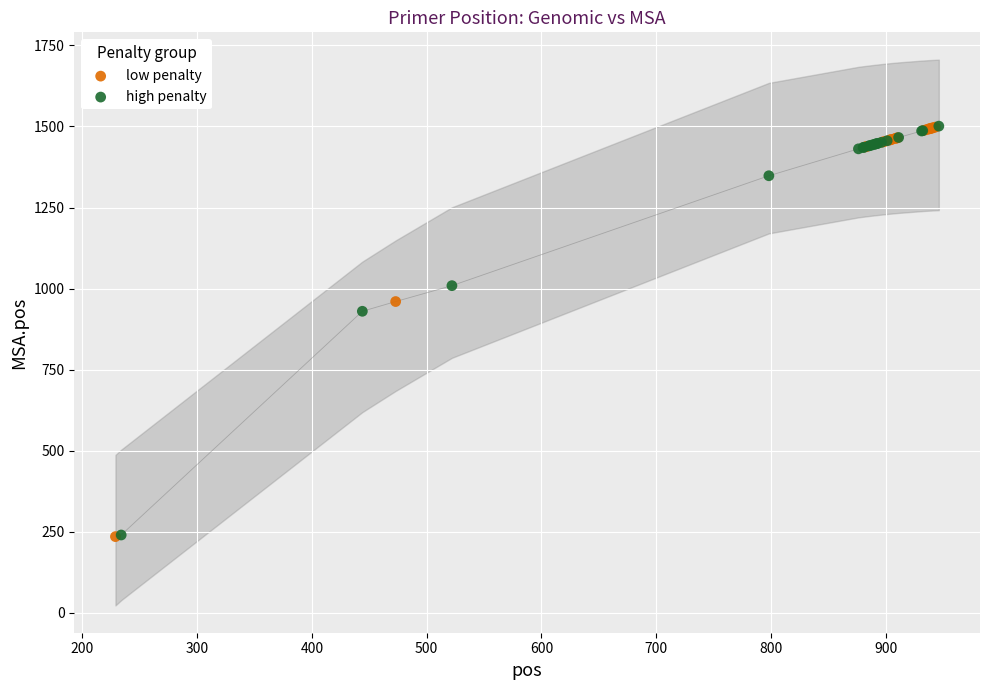

Which series has the largest Y range (max minus min)?

low penalty